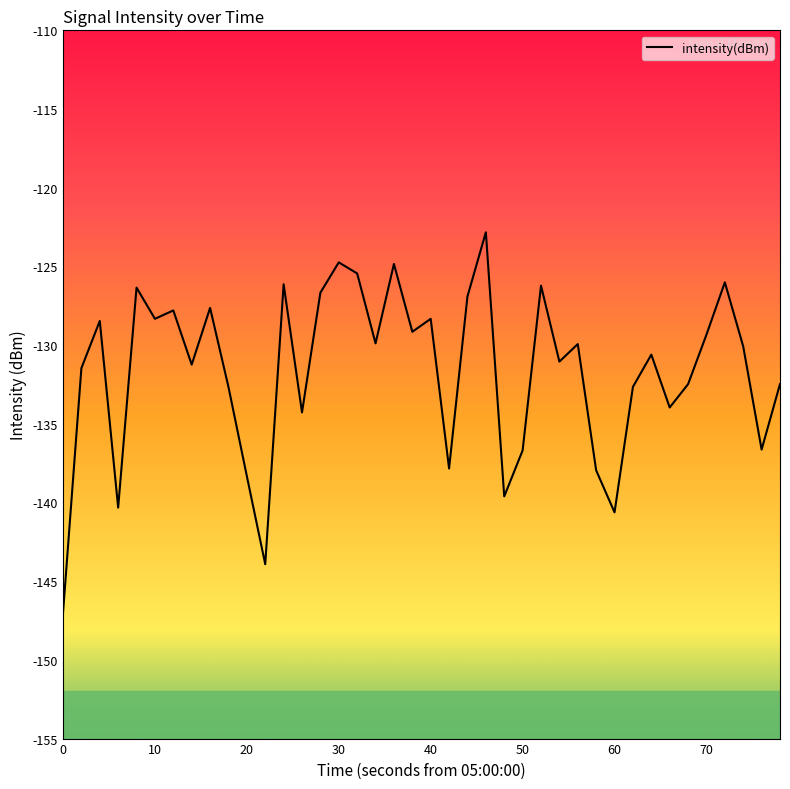

What is the difference between the maximum and minimum values?

24.2